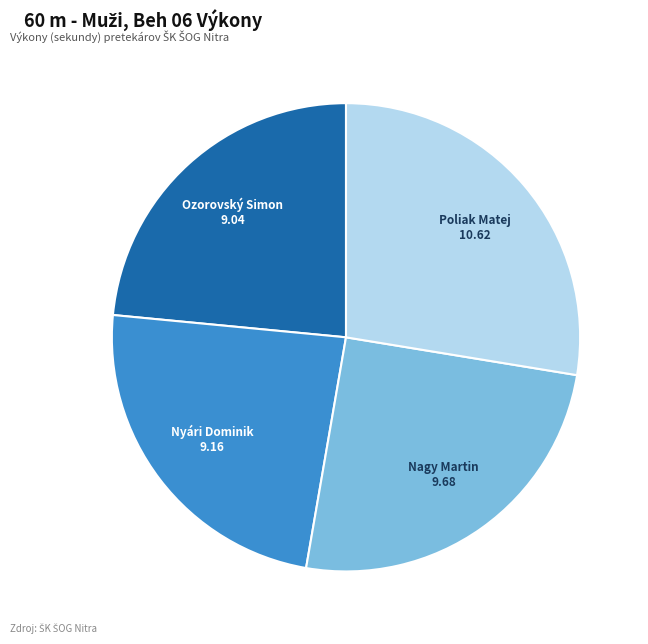

Is the sum of Ozorovský Simon and Nyári Dominik greater than half?

No